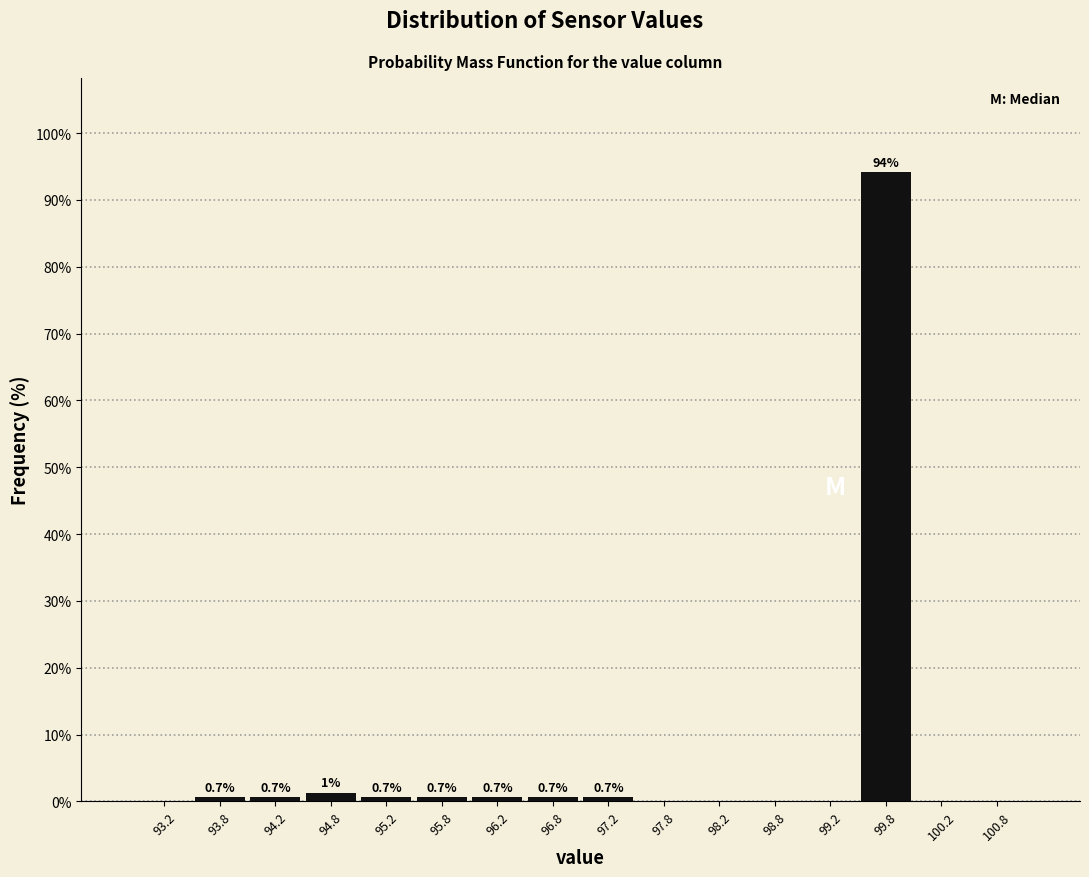

Which range on the x-axis has the tallest bar?

99.5 to 100.0